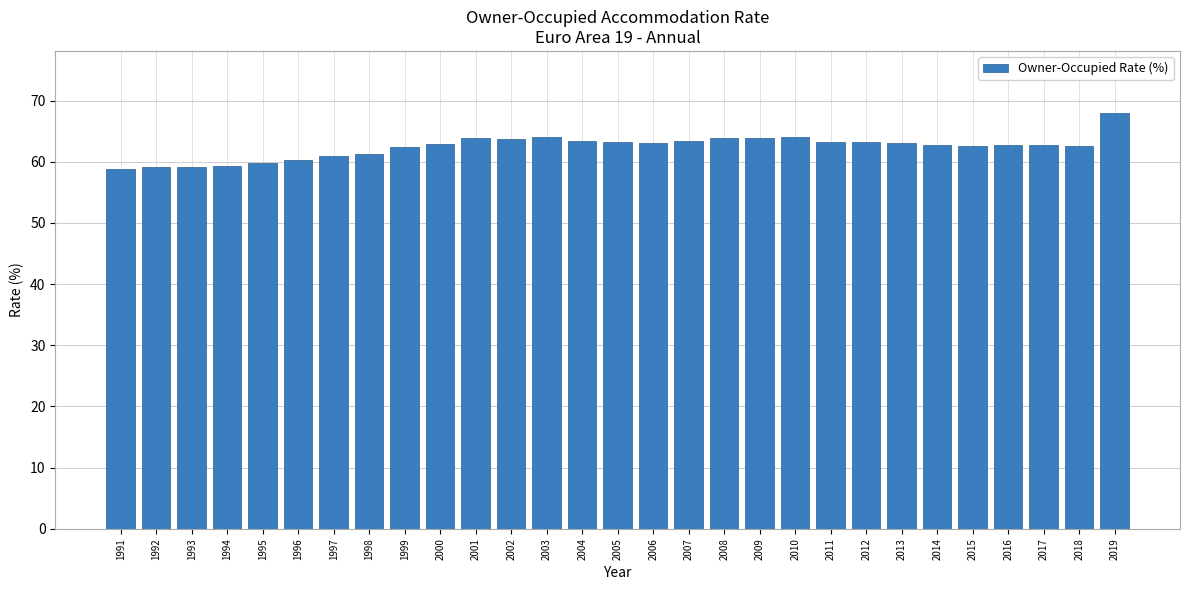

What is the sum of the values at 1998 and 2009?

125.2